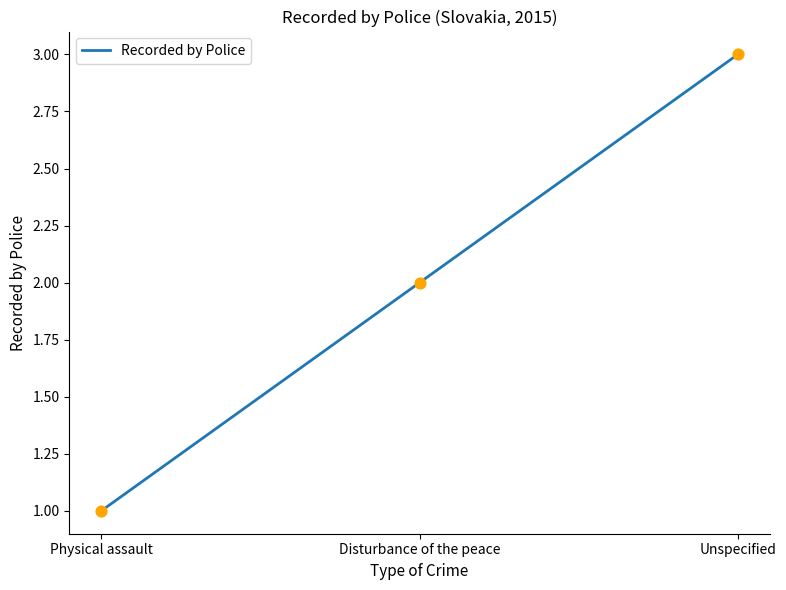

Which has a higher value, Disturbance of the peace or Unspecified?

Unspecified